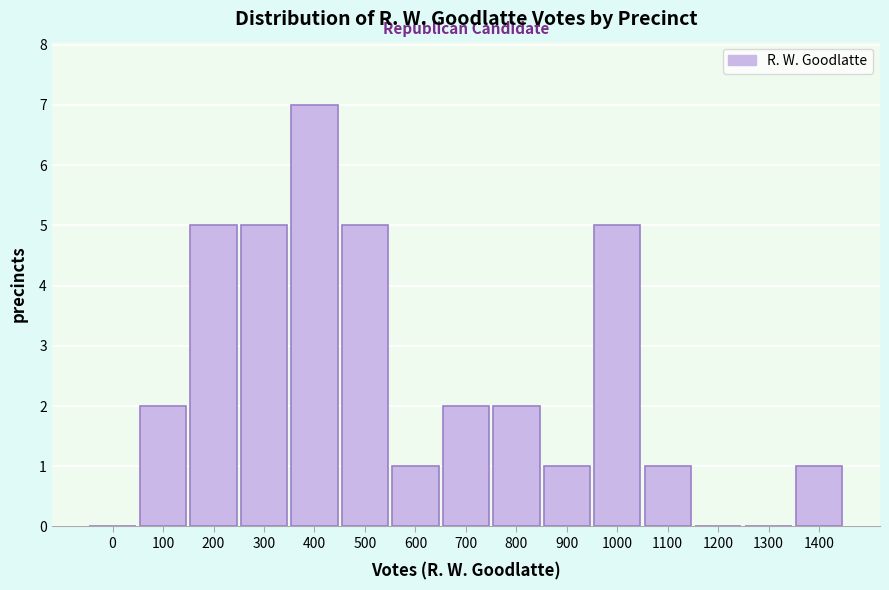

Reading left to right, extract all data points from this chart.

0=0	100=2	200=5	300=5	400=7	500=5	600=1	700=2	800=2	900=1	1000=5	1100=1	1200=0	1300=0	1400=1